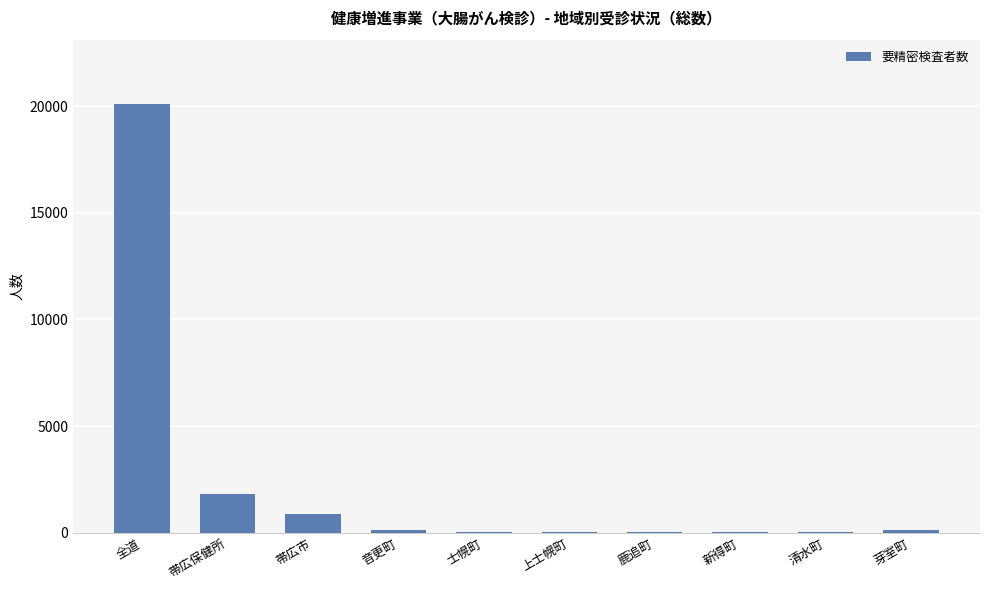

True or false: the data shows 1791 at 帯広保健所.

True